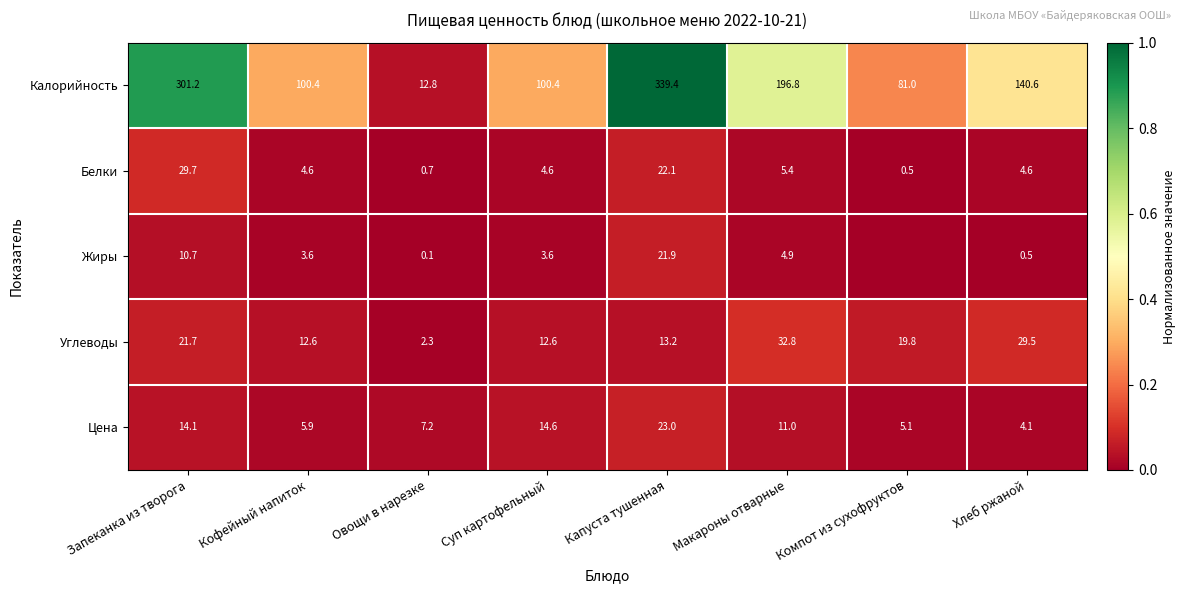

What is the total value across all series at Овощи в нарезке?

23.1